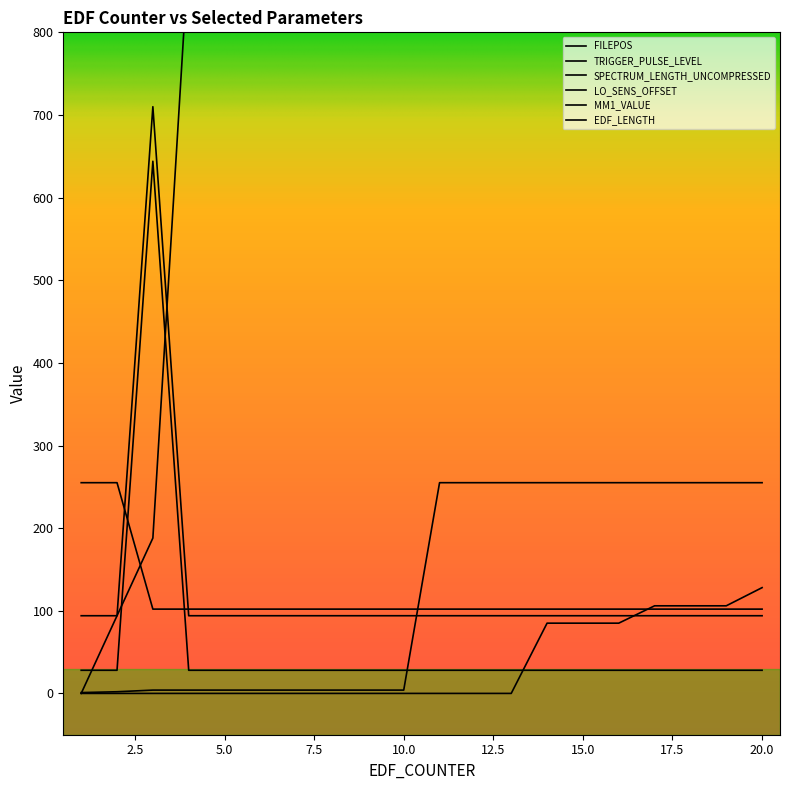

What is the average value of the EDF_LENGTH series?

125